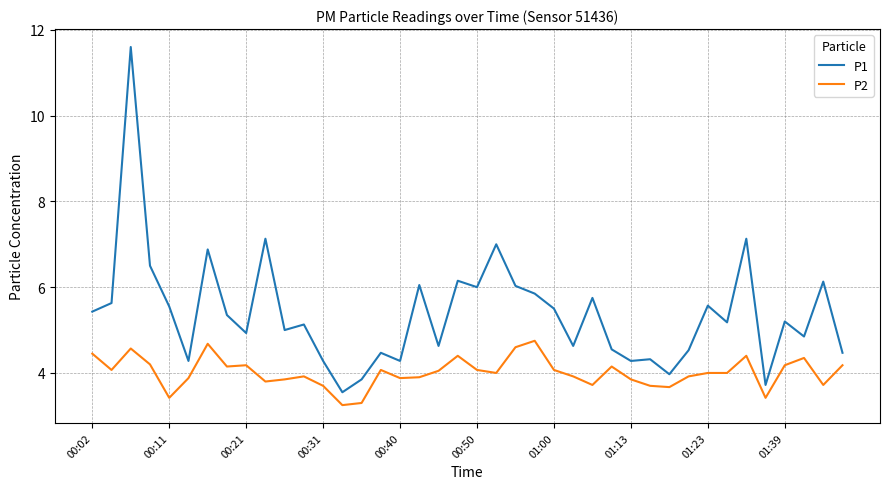

What is the difference between the maximum and minimum values in the P2 series?

1.5